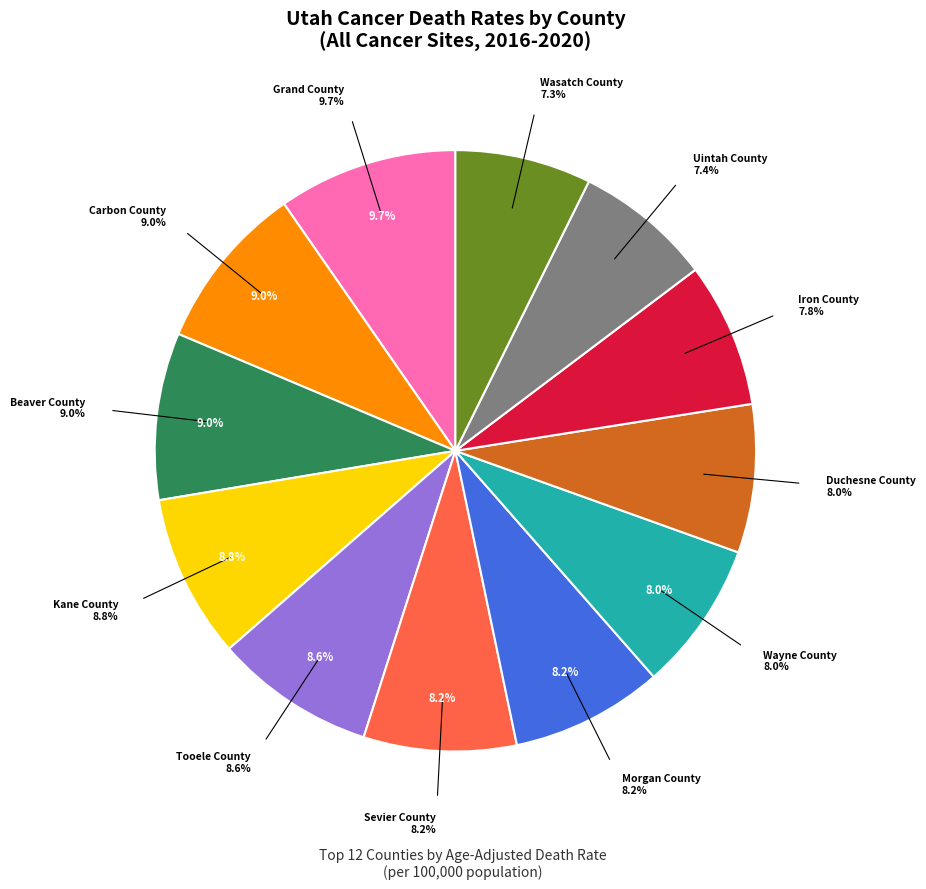

Does any single category account for the majority?

No